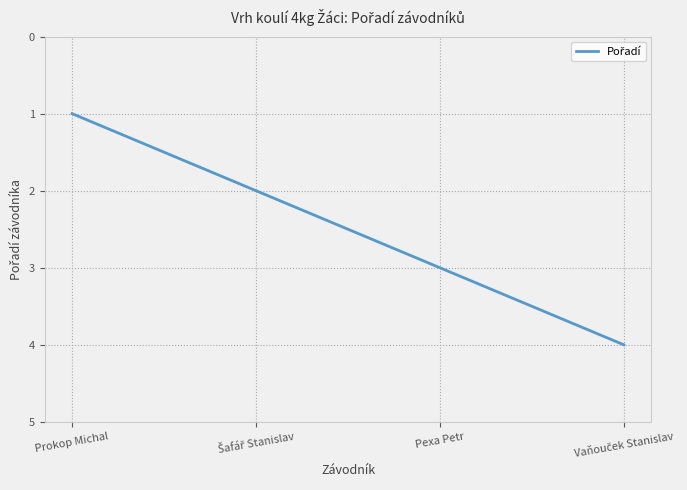

How many lines are shown in the chart?

1